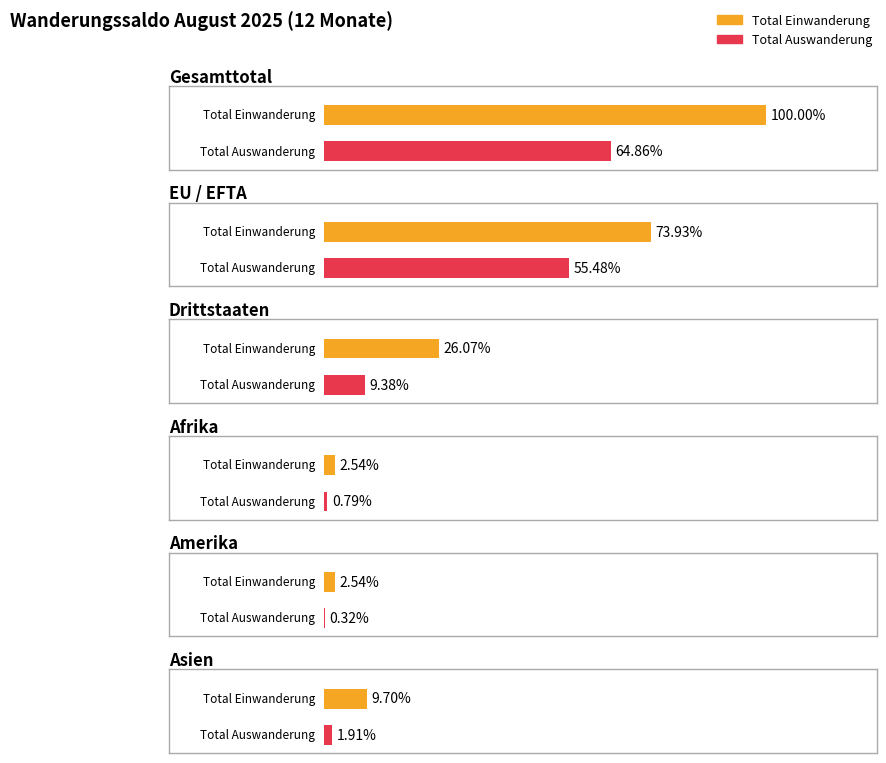

Does the chart contain any negative values?

No